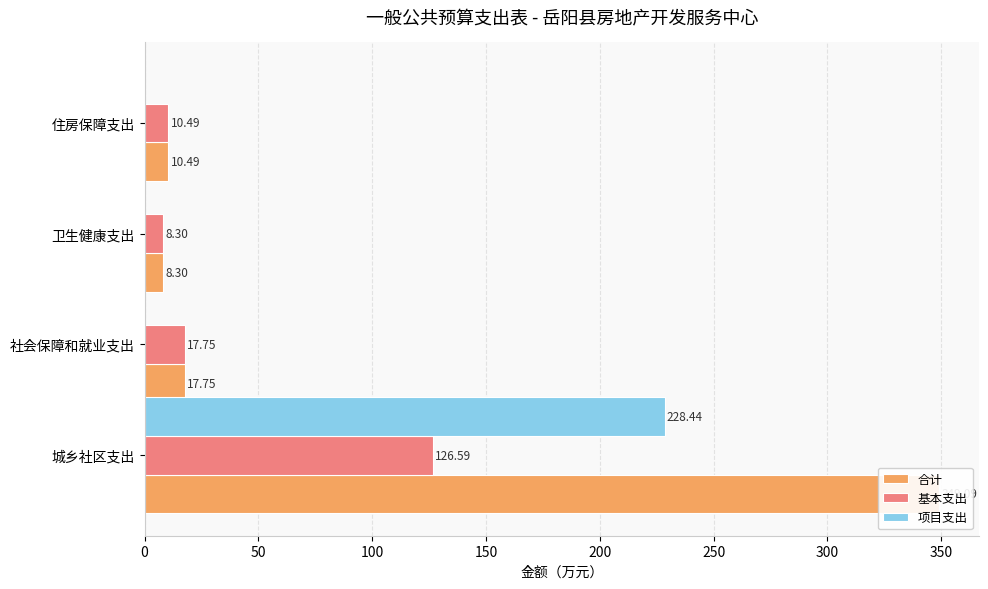

Which series has the largest total across all categories?

合计